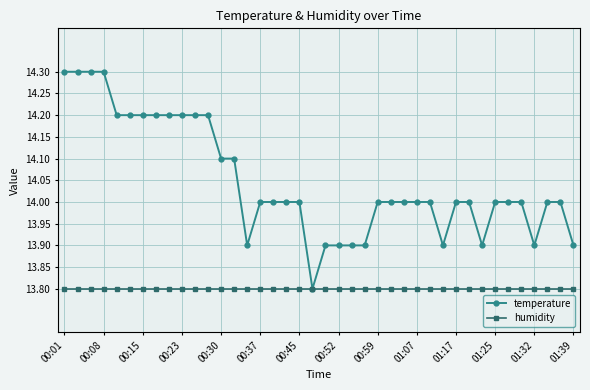

Which series has the widest spread of values?

temperature